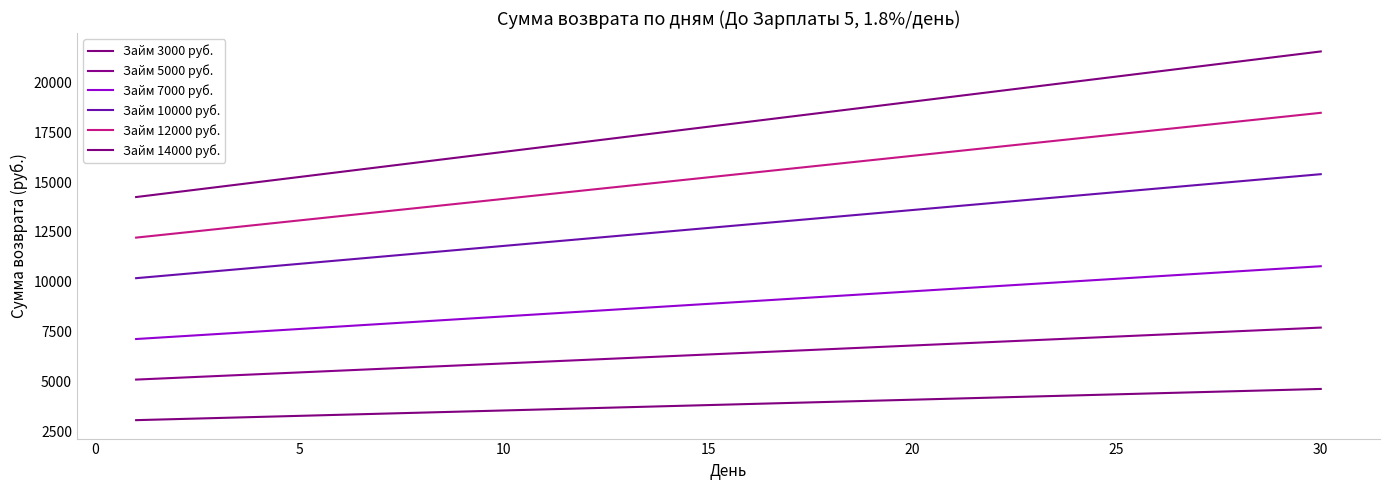

True or false: Займ 7000 руб. and Займ 14000 руб. cross at least once.

False